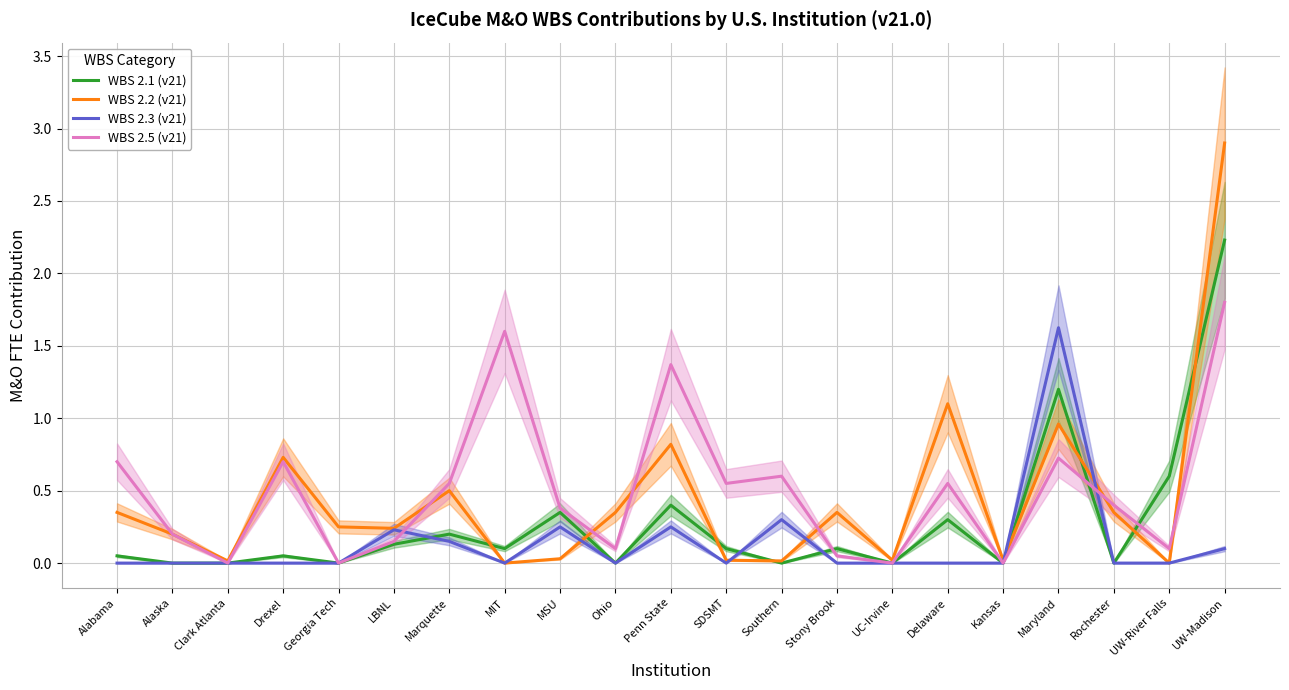

How many times do WBS 2.3 (v21) and WBS 2.1 (v21) cross each other?

3